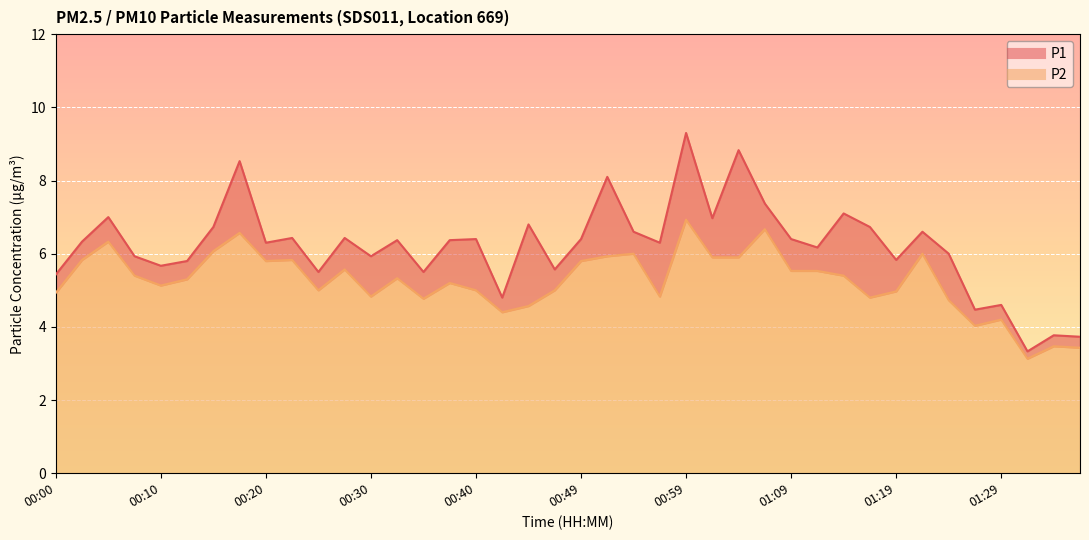

In P2, how many points are higher than both neighbors (excluding endpoints)?

12